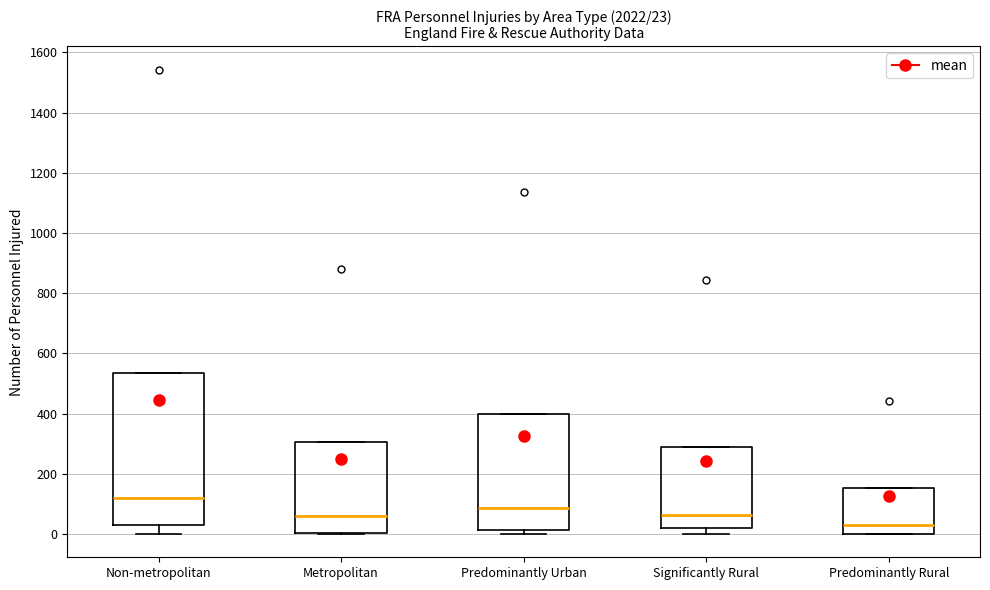

Comparing the boxes themselves (not the whiskers), which one is the tallest?

Non-metropolitan